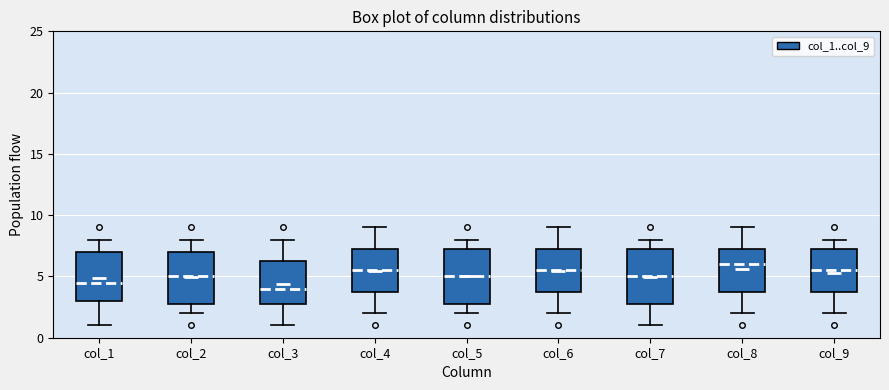

Which box has the highest median line?

col_8